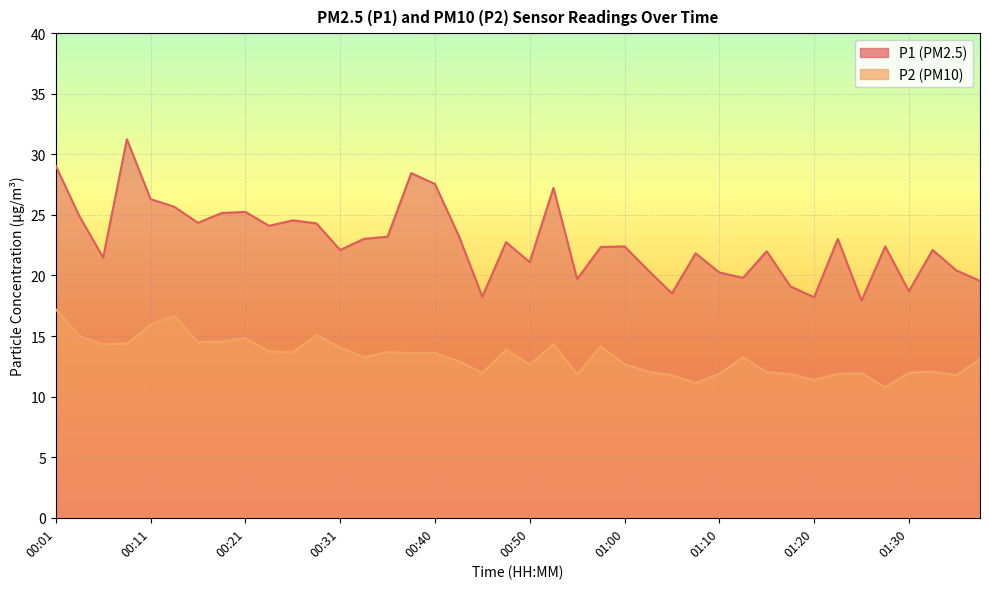

How many interior local peaks does the P1 series have?

12